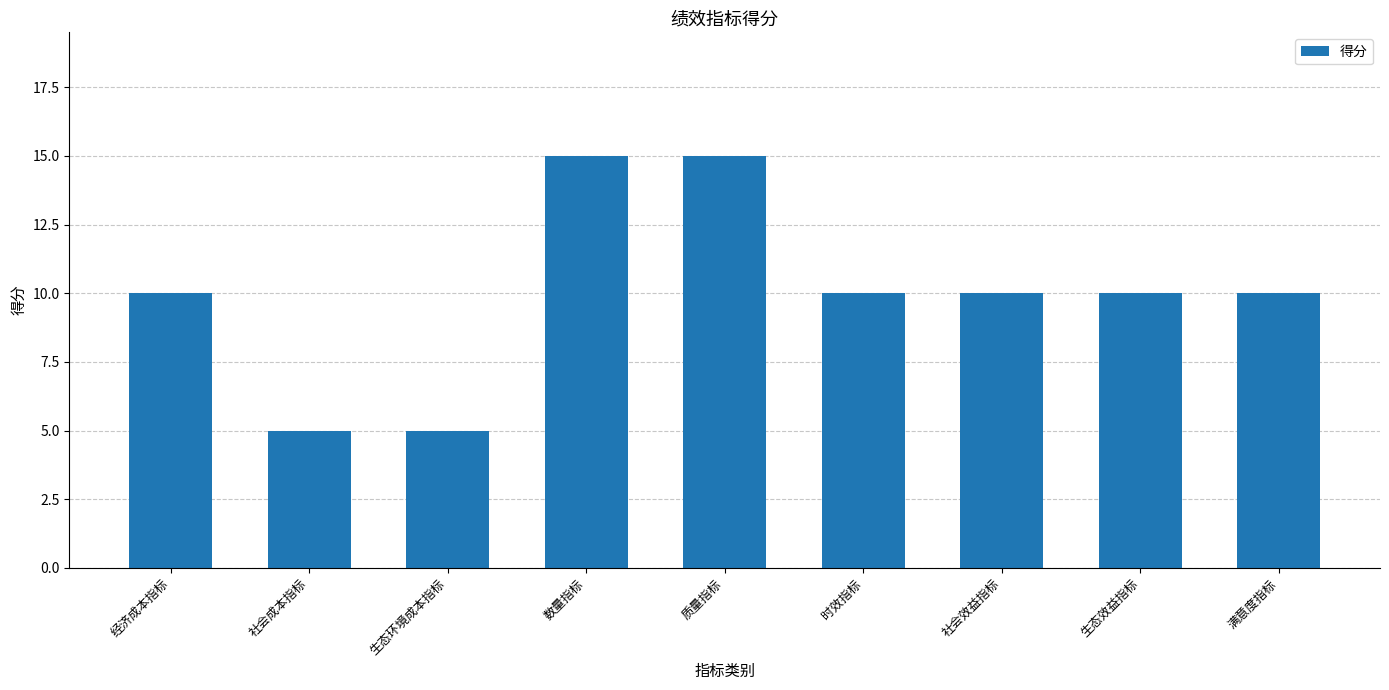

Reading left to right, what are all the values shown in this chart?

经济成本指标=10	社会成本指标=5	生态环境成本指标=5	数量指标=15	质量指标=15	时效指标=10	社会效益指标=10	生态效益指标=10	满意度指标=10